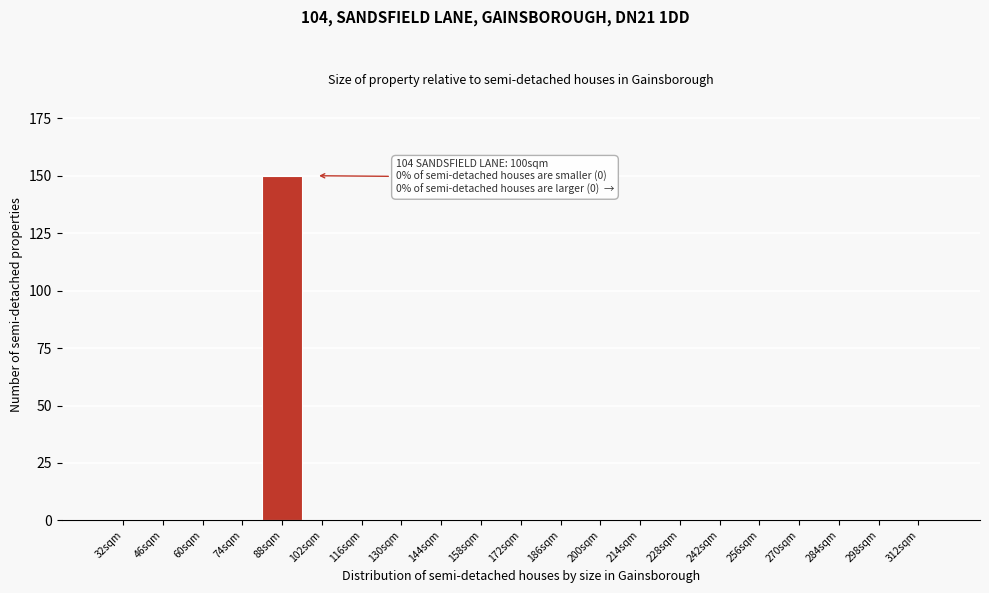

Reading right to left, what are all the values shown in this chart?

312sqm=0	298sqm=0	284sqm=0	270sqm=0	256sqm=0	242sqm=0	228sqm=0	214sqm=0	200sqm=0	186sqm=0	172sqm=0	158sqm=0	144sqm=0	130sqm=0	116sqm=0	102sqm=0	88sqm=150	74sqm=0	60sqm=0	46sqm=0	32sqm=0